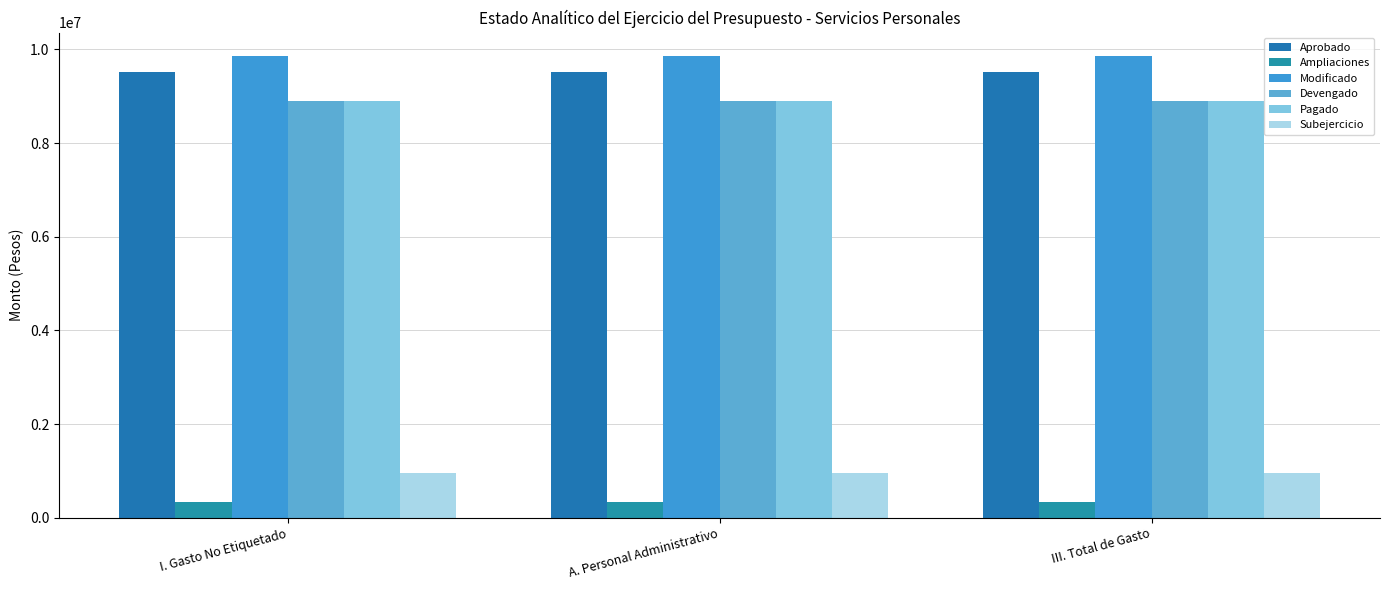

Rank the series by their maximum value, from highest to lowest.

Modificado, Aprobado, Devengado, Pagado, Subejercicio, Ampliaciones